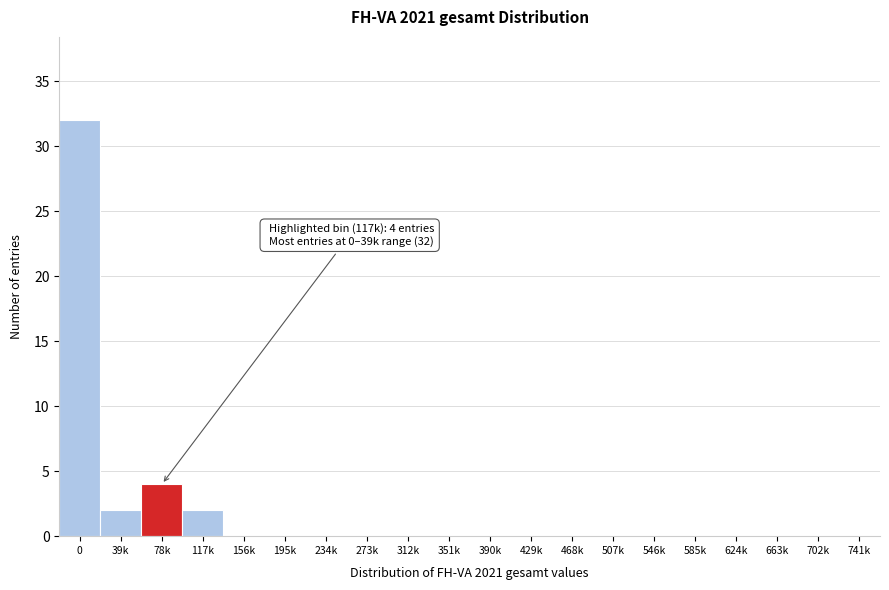

Reading right to left, what are all the values shown in this chart?

741k=0	702k=0	663k=0	624k=0	585k=0	546k=0	507k=0	468k=0	429k=0	390k=0	351k=0	312k=0	273k=0	234k=0	195k=0	156k=0	117k=2	78k=4	39k=2	0=32